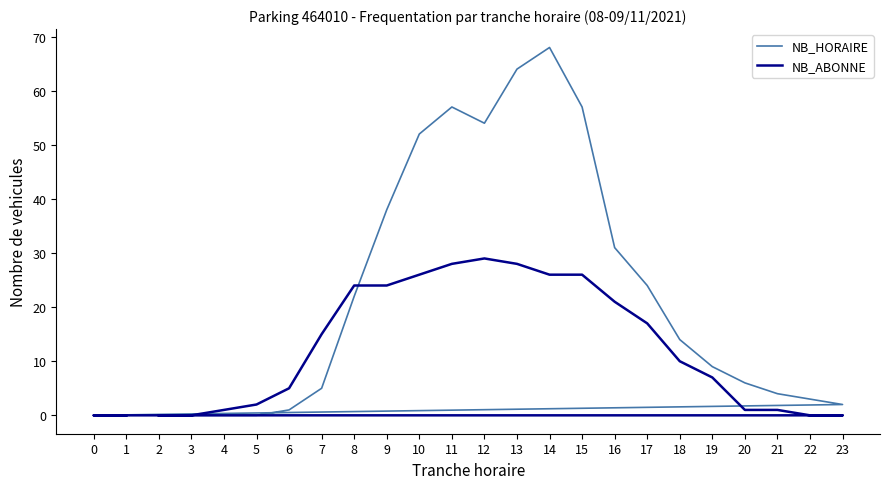

Where is the first local minimum for NB_HORAIRE?

12